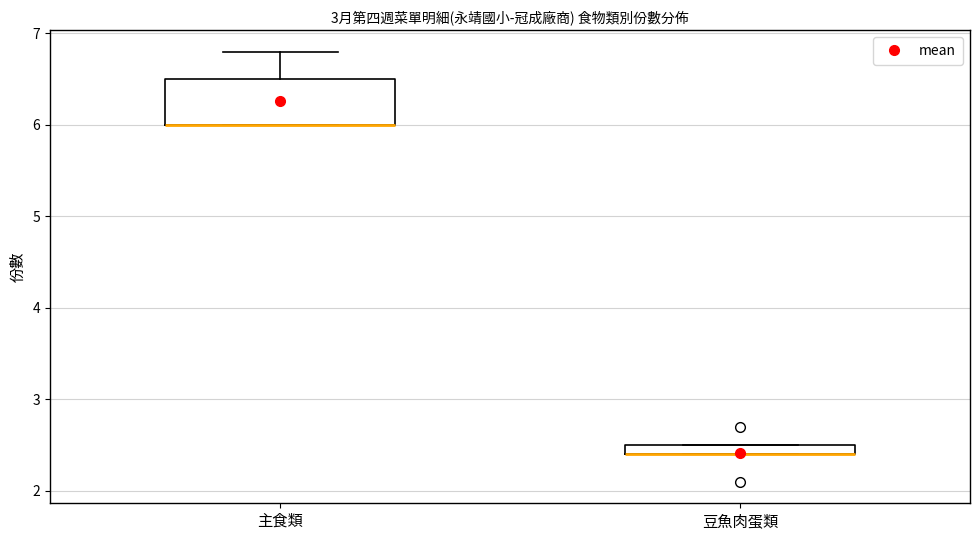

Where is the upper edge of the box for 主食類 on the y-axis? The values are not printed on the chart, so give them approximately, as read against the axis.

6.5